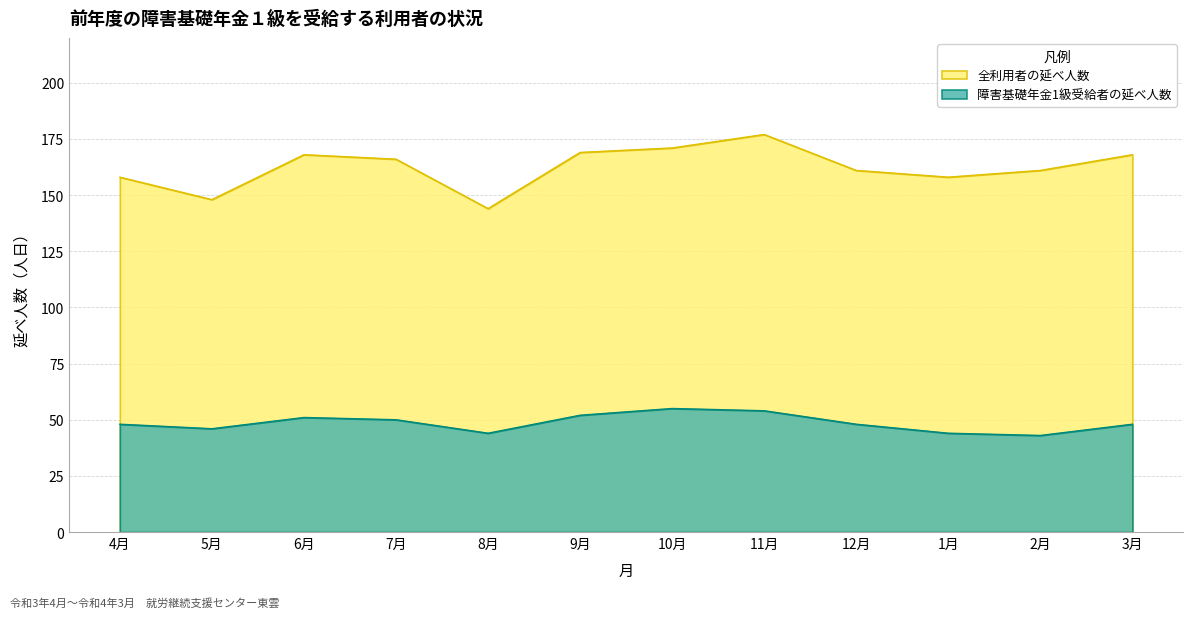

Which label corresponds to the smallest value in the chart?

2月